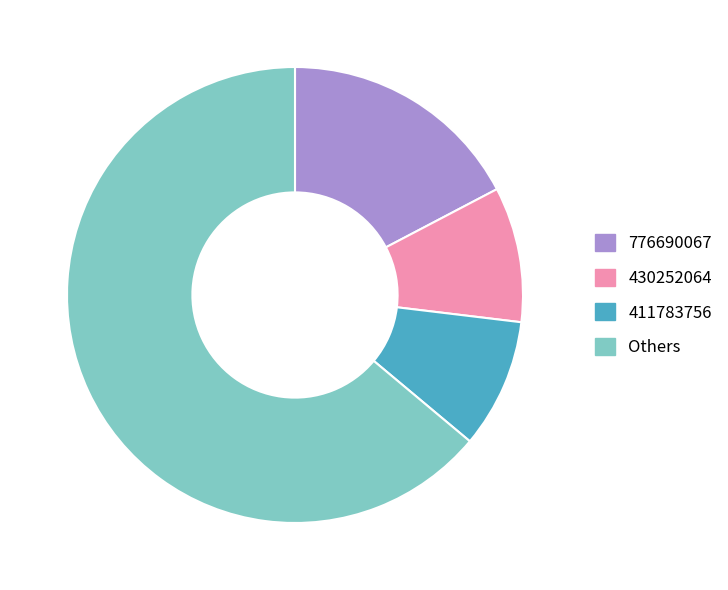

Approximately how many times larger is the value at Others compared to 776690067?

3.7